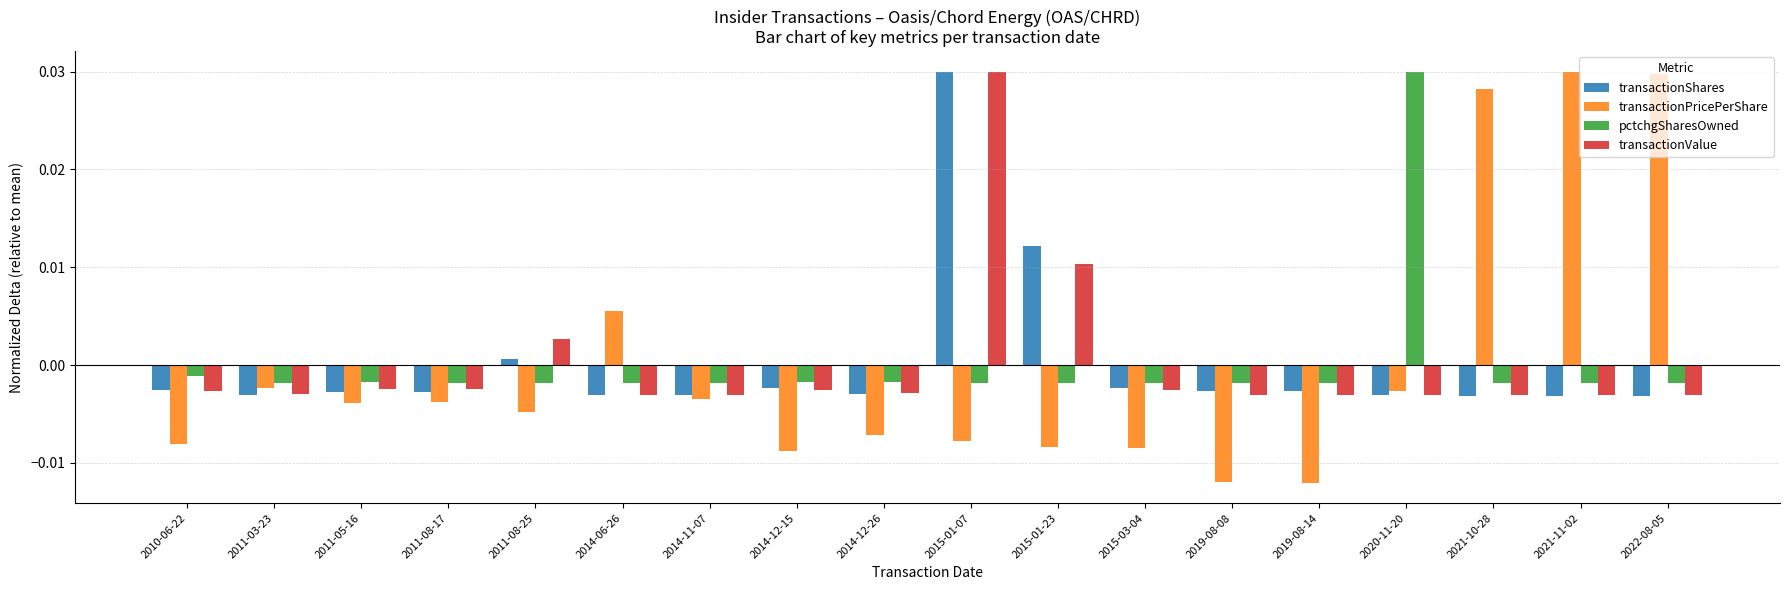

How many values in pctchgSharesOwned are below zero?

17